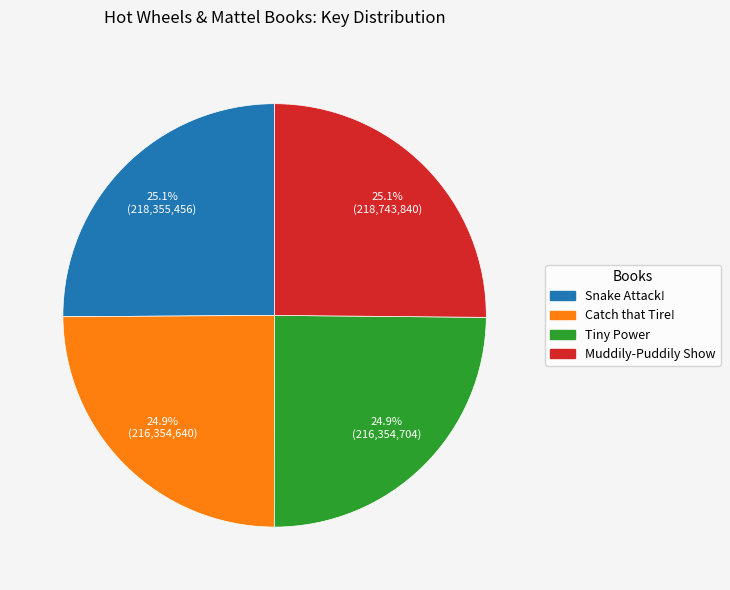

Is it true that Snake Attack! is 17% of the pie?

False